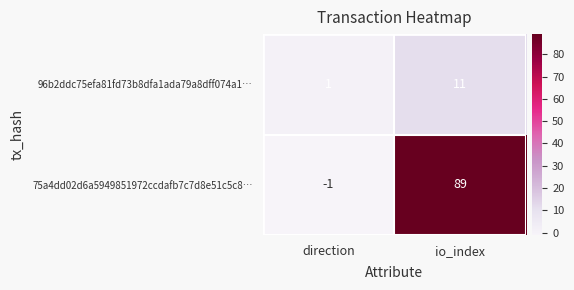

What is the average value of the 96b2ddc75efa81fd73b8dfa1ada79a8dff074a1… series?

6